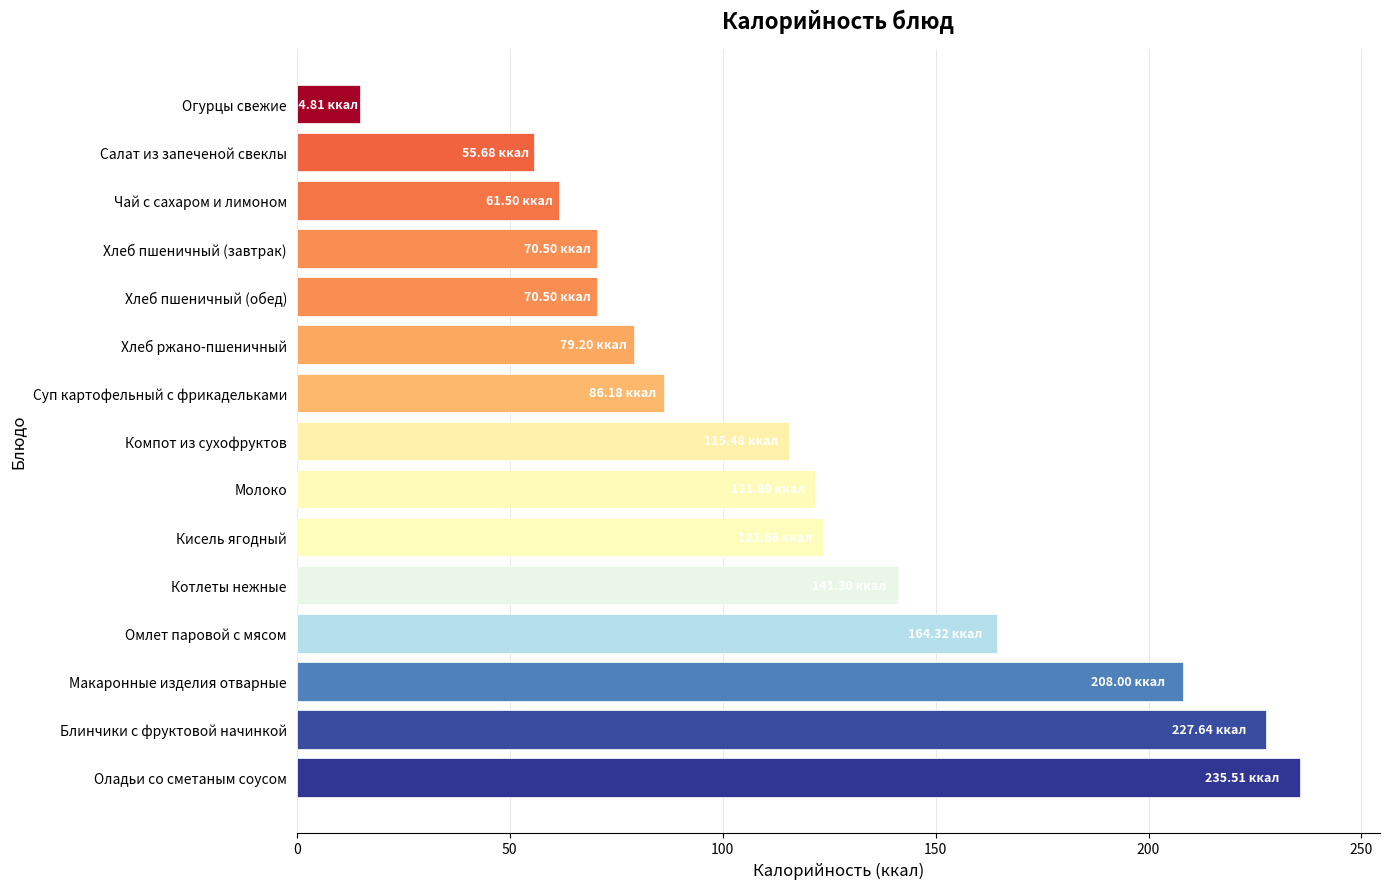

What is the difference between the maximum and second lowest values?

179.8